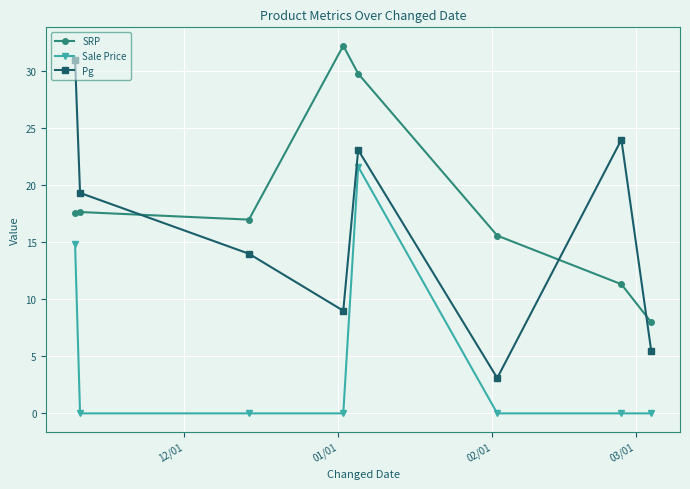

True or false: Sale Price and Pg intersect in this chart.

False